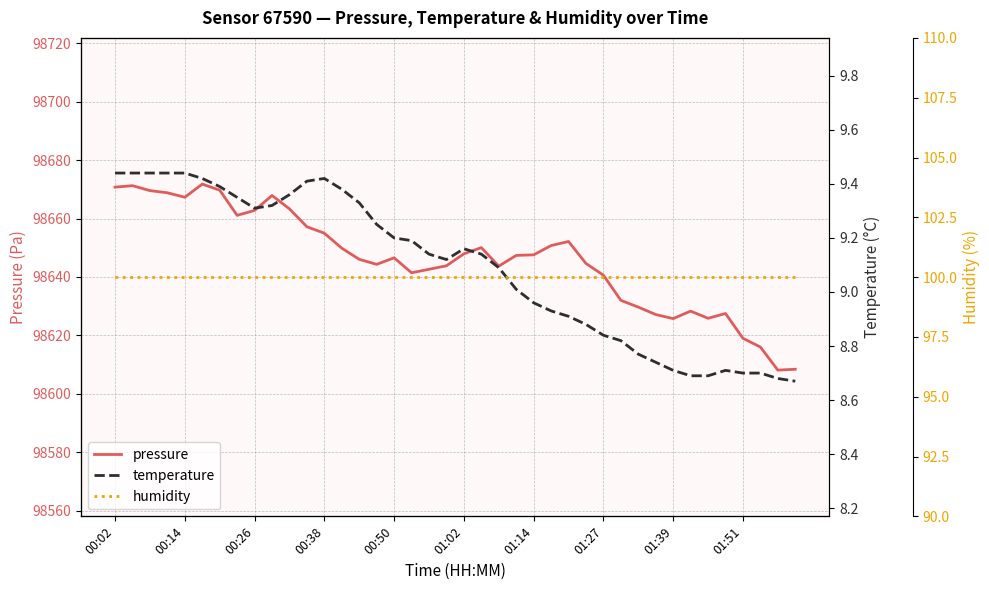

The value of pressure at 00:26 is 134642.2. True or false?

False